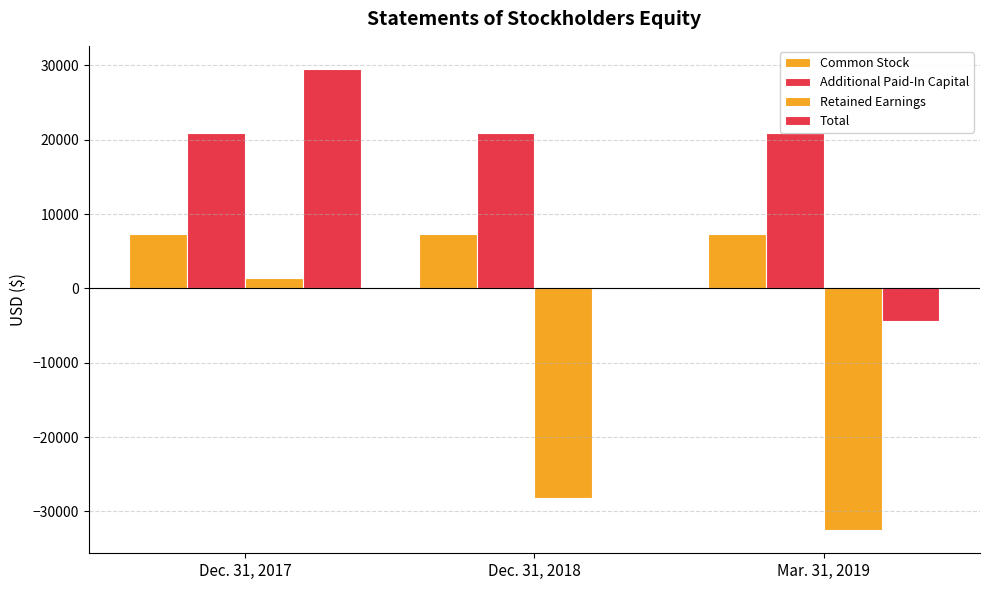

The Total series shows -4369 at Mar. 31, 2019. True or false?

True